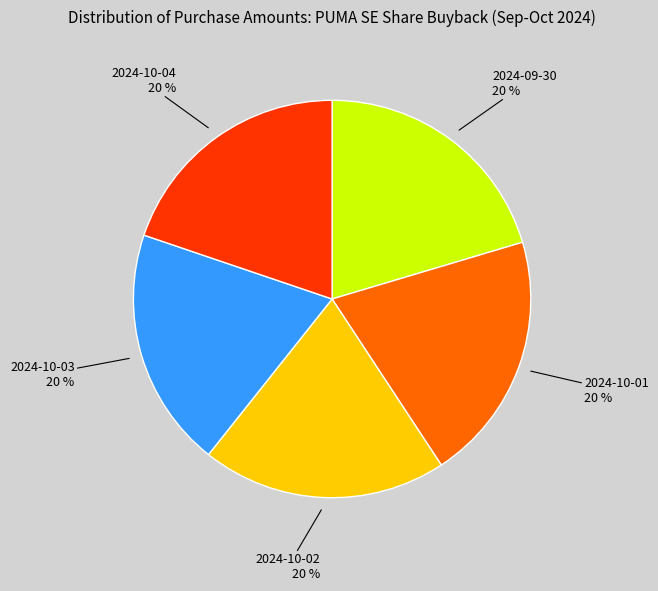

Approximately how many times larger is the value at 2024-10-01 compared to 2024-10-03?

1.0